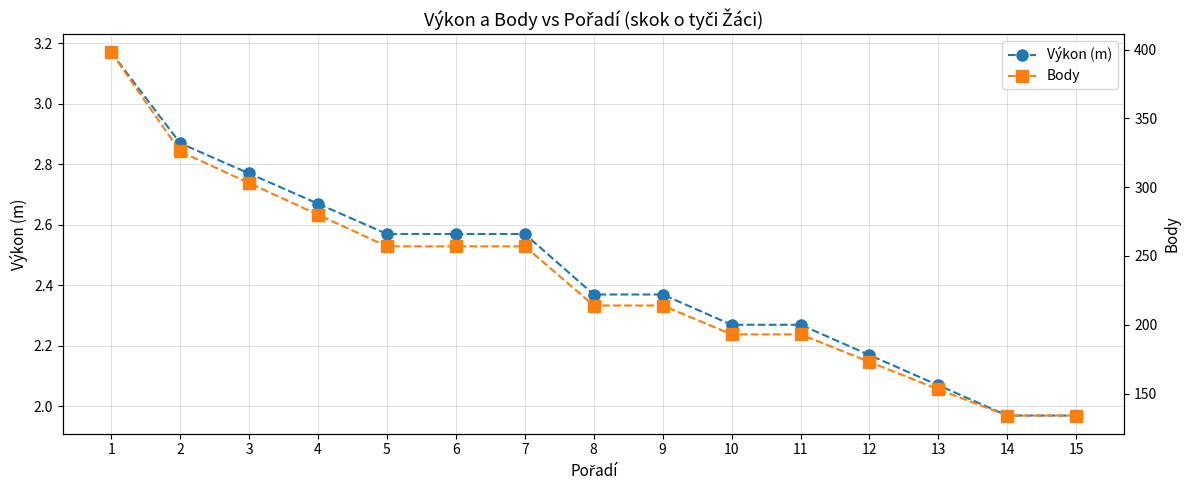

Reading left to right, what are all the values shown in this chart?

Výkon (m): 1=3.2	2=2.9	3=2.8	4=2.7	5=2.6	6=2.6	7=2.6	8=2.4	9=2.4	10=2.3	11=2.3	12=2.2	13=2.1	14=2.0	15=2.0
Body: 1=398.0	2=326.0	3=303.0	4=280.0	5=257.0	6=257.0	7=257.0	8=214.0	9=214.0	10=193.0	11=193.0	12=173.0	13=153.0	14=134.0	15=134.0